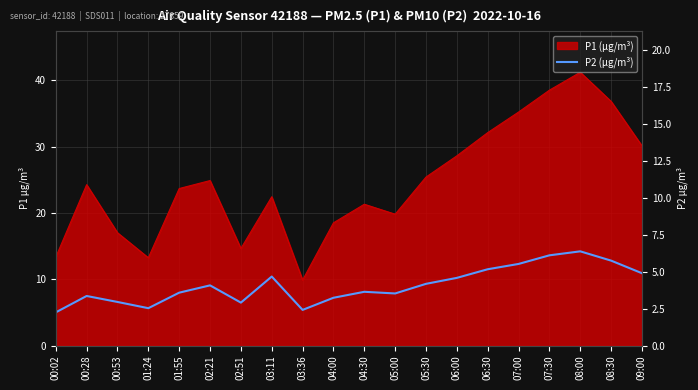

Where is the first local maximum?

00:28